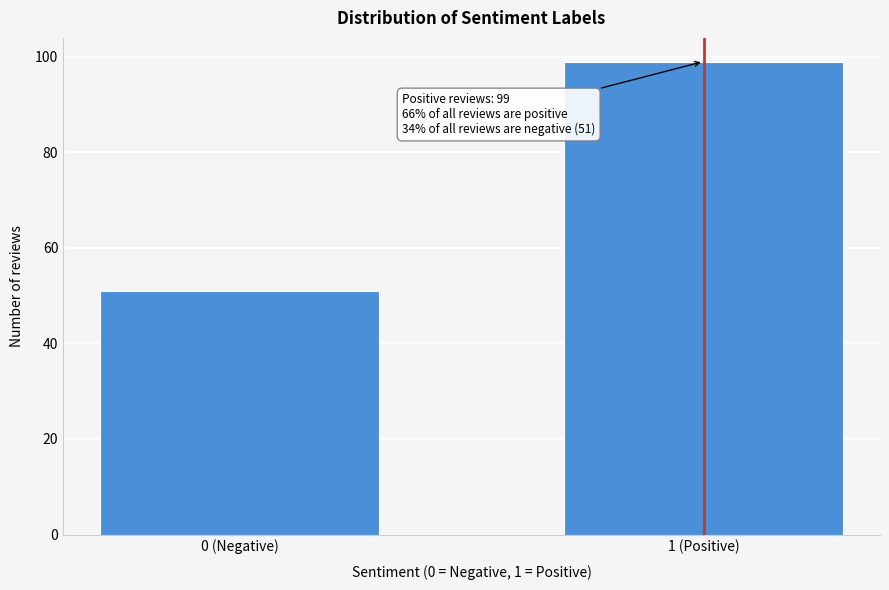

Reading right to left, extract all data points from this chart.

99	51